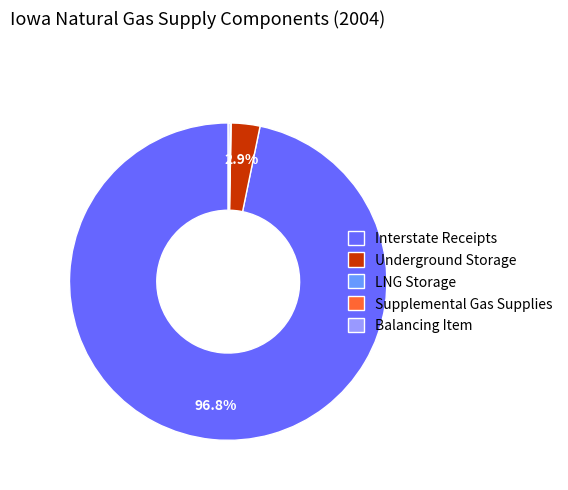

Which slice represents more than half of the pie?

Interstate Receipts